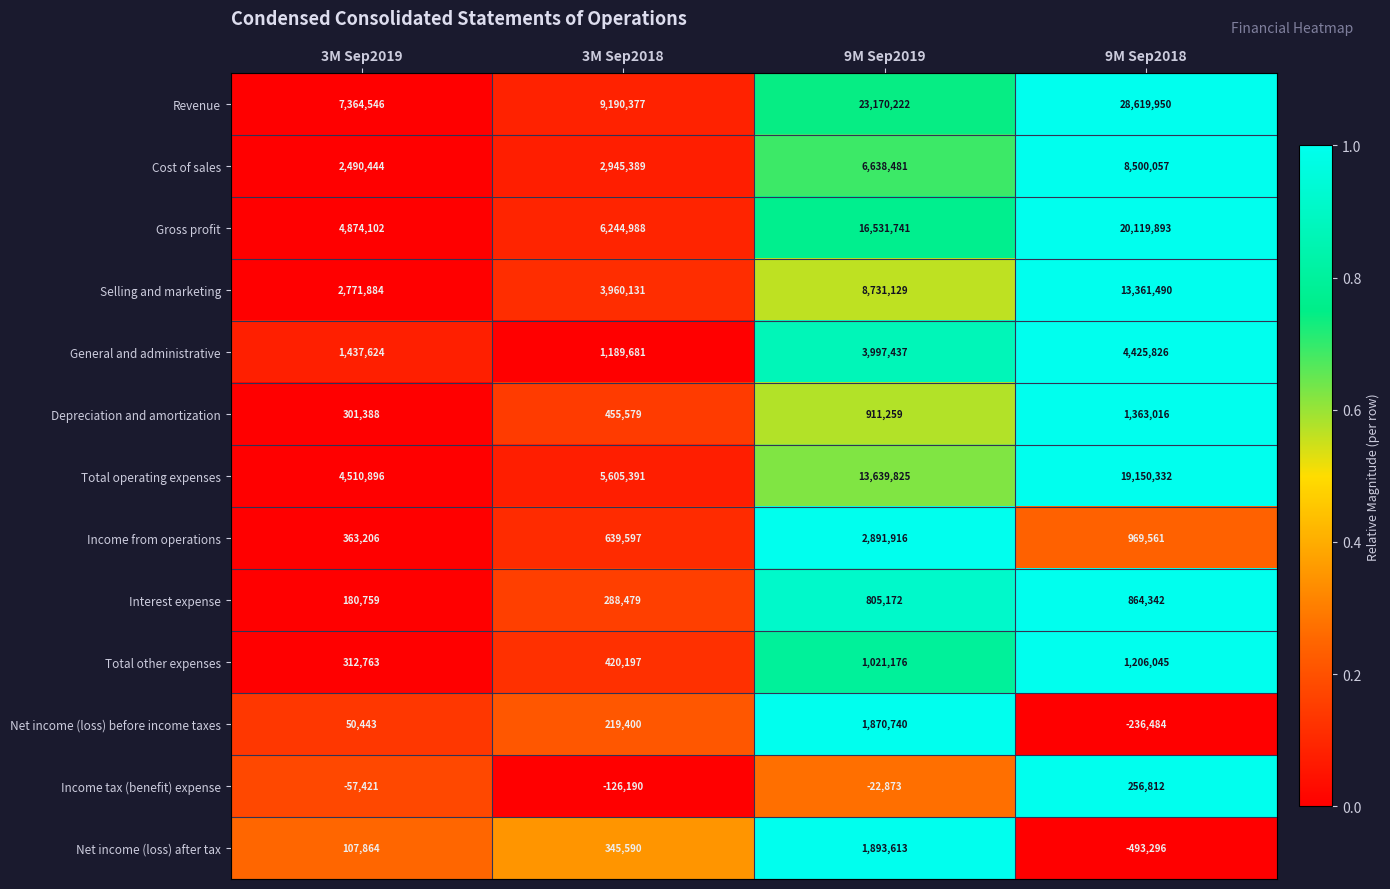

Between 3M Sep2018 and 9M Sep2019, which series saw the biggest shift?

Revenue